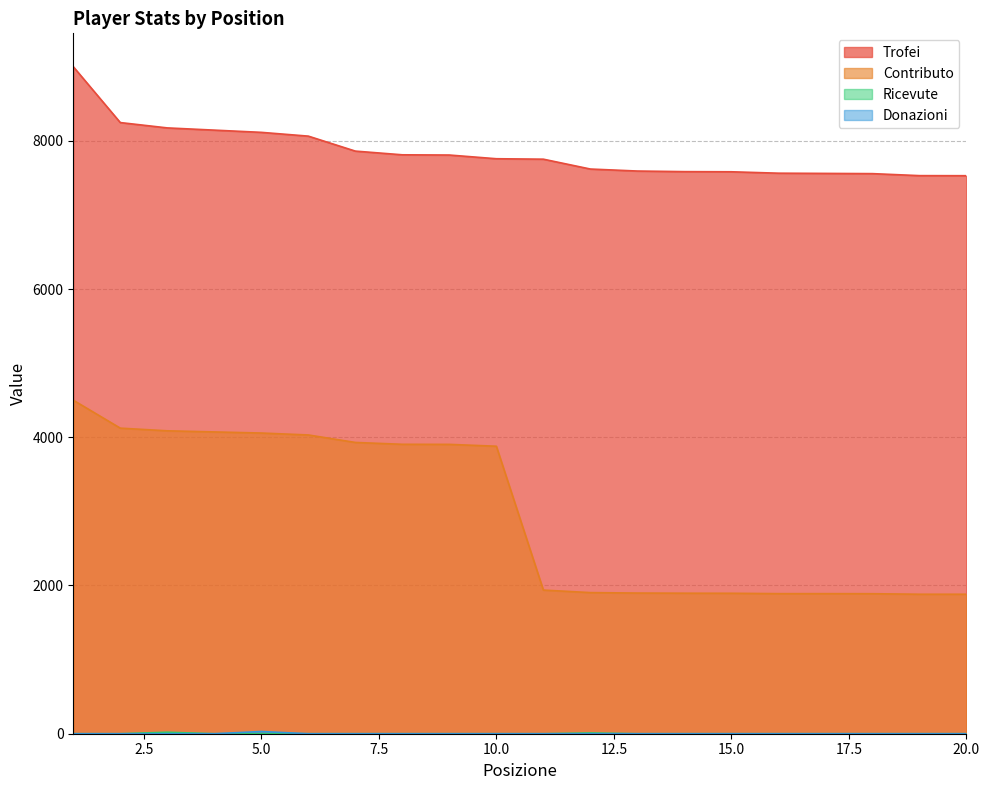

At which label is Donazioni closest to 15?

1